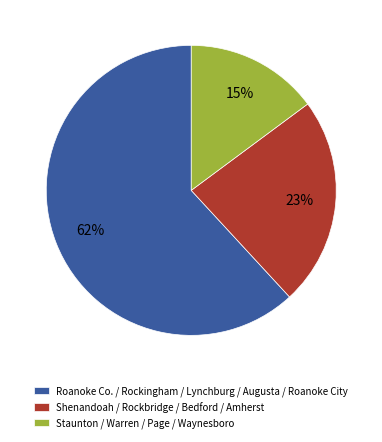

Rank the categories by value from lowest to highest.

Staunton / Warren / Page / Waynesboro, Shenandoah / Rockbridge / Bedford / Amherst, Roanoke Co. / Rockingham / Lynchburg / Augusta / Roanoke City